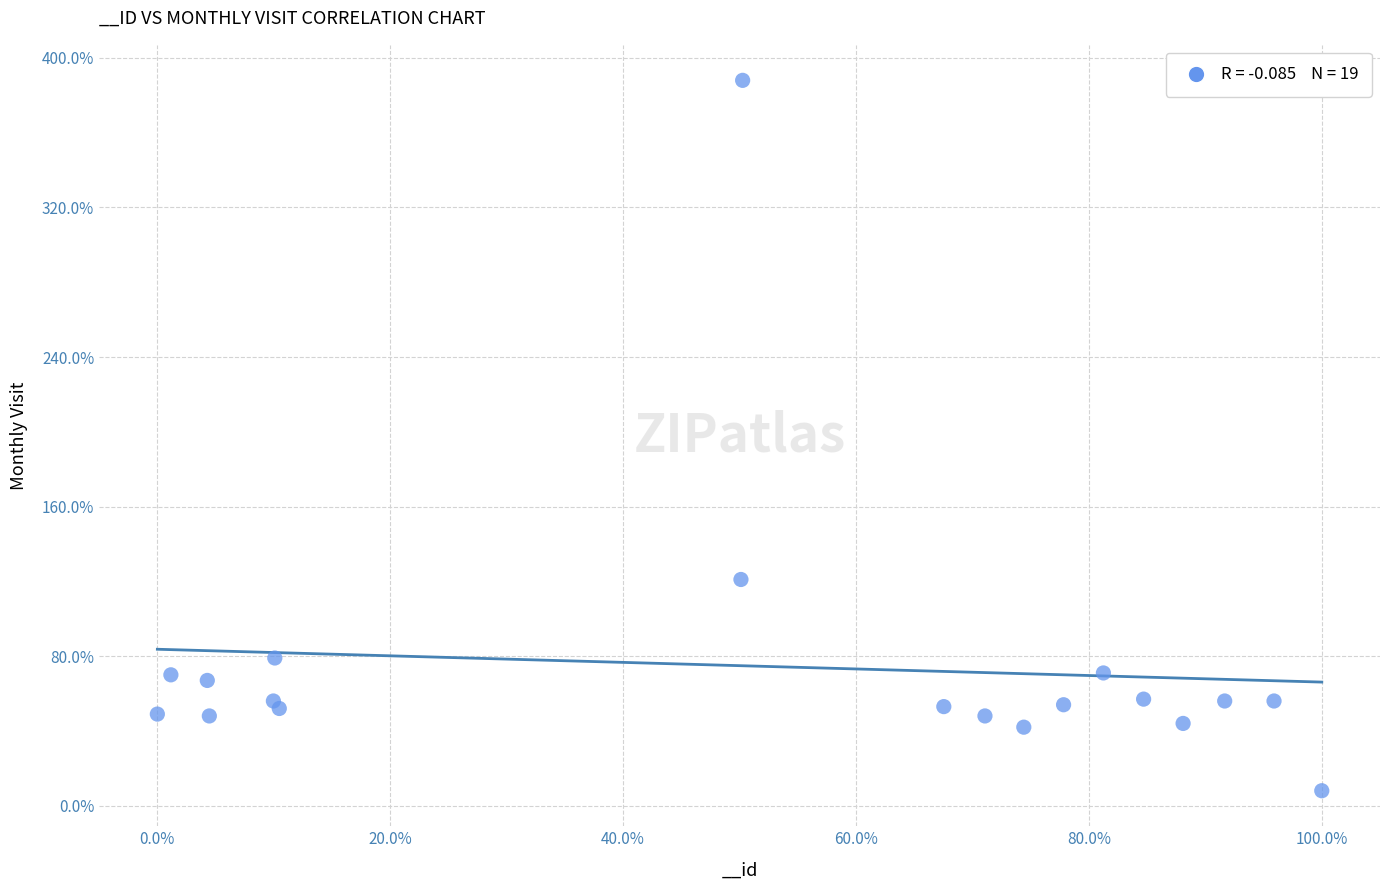

What Y value in the scatter plot is closest to 198?

121